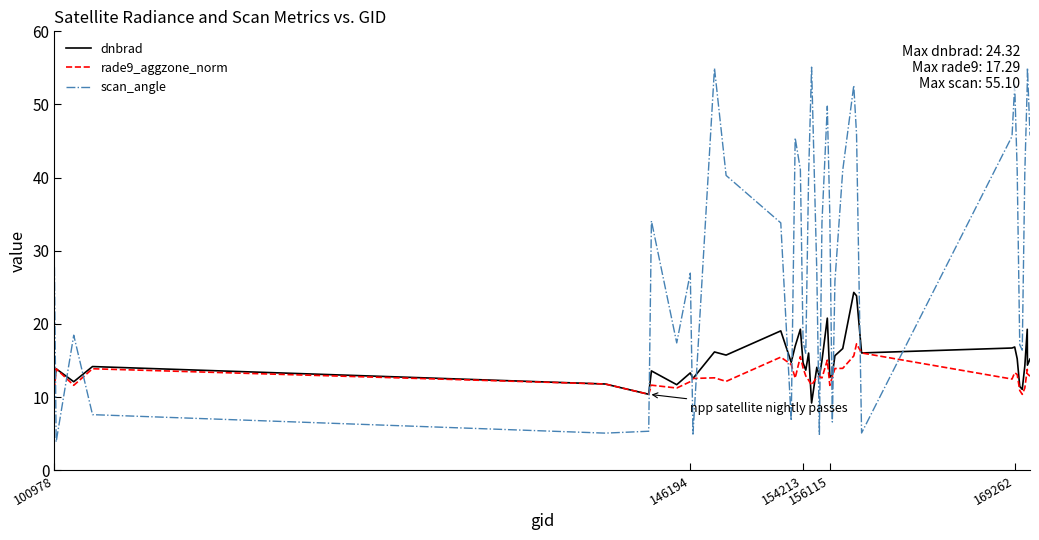

What is the greatest value displayed?

55.1